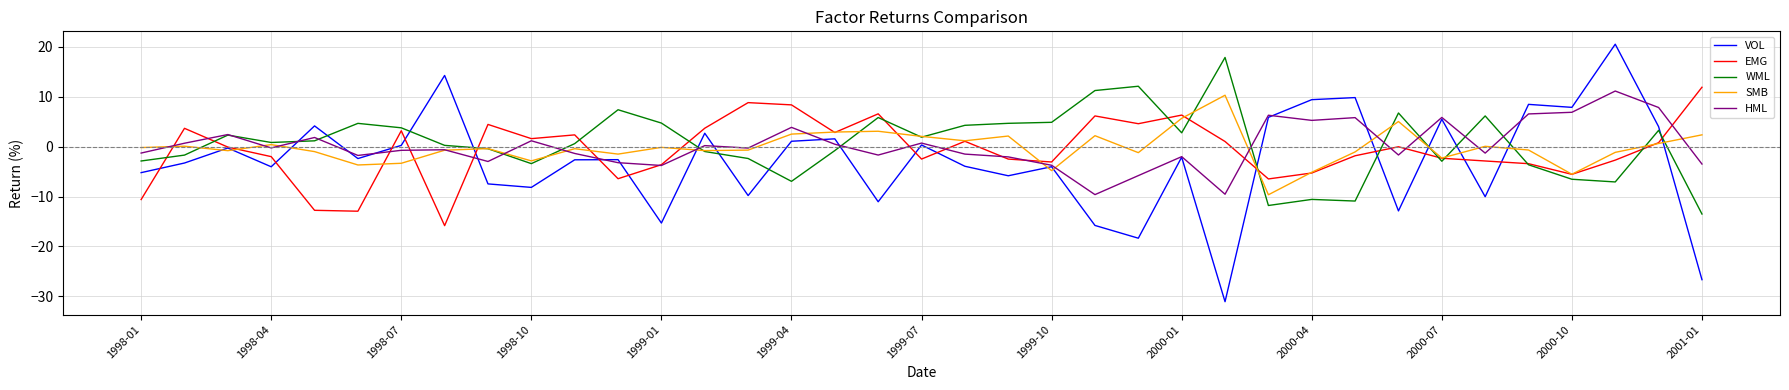

Which series has the largest range (max minus min)?

VOL